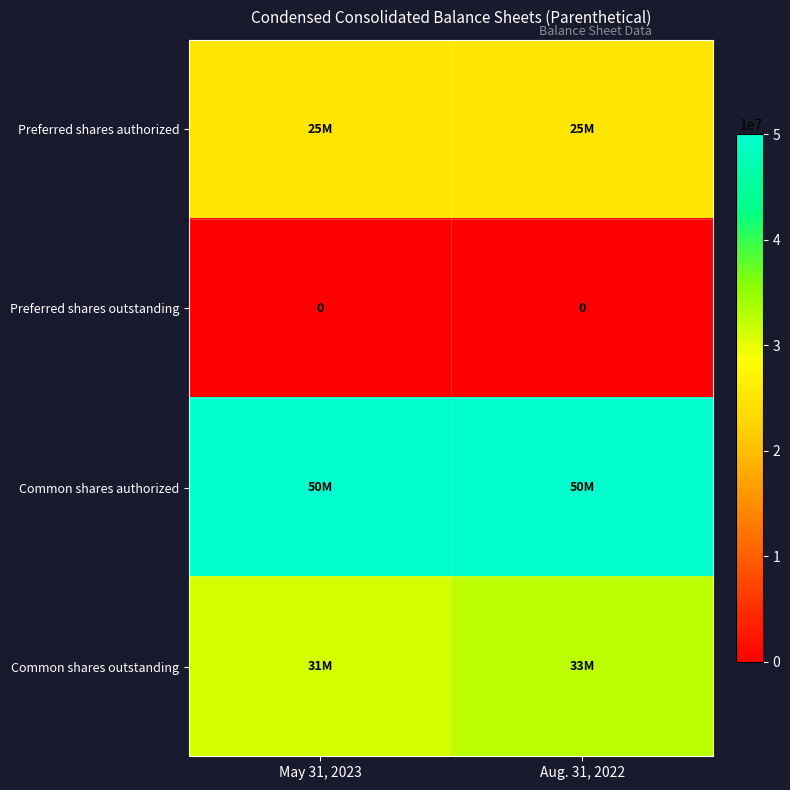

Which series has the widest spread of values?

Common shares outstanding